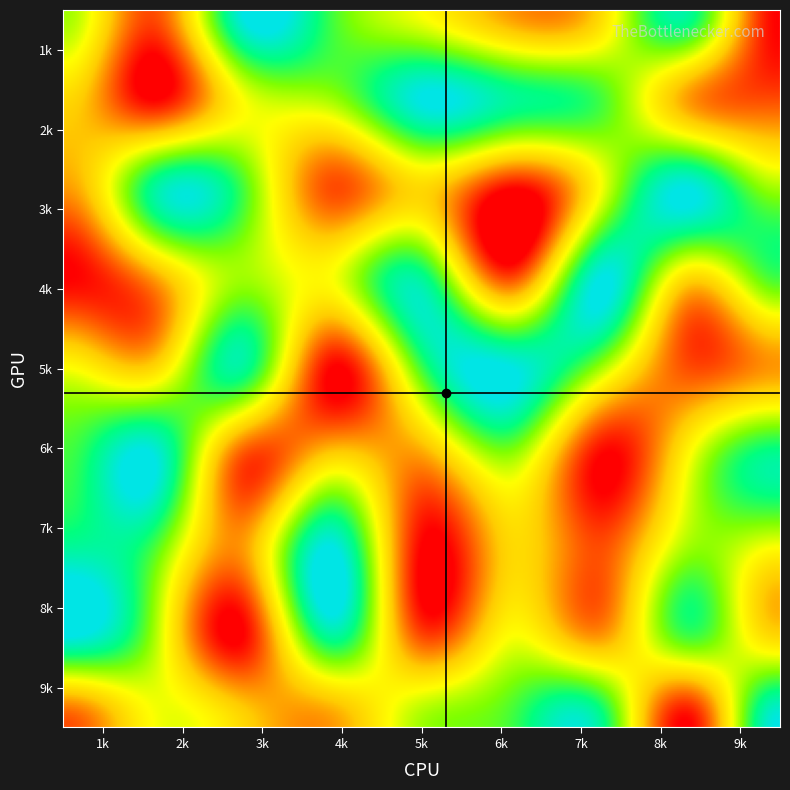

Is it true that row5 equals 11 at 6?

False